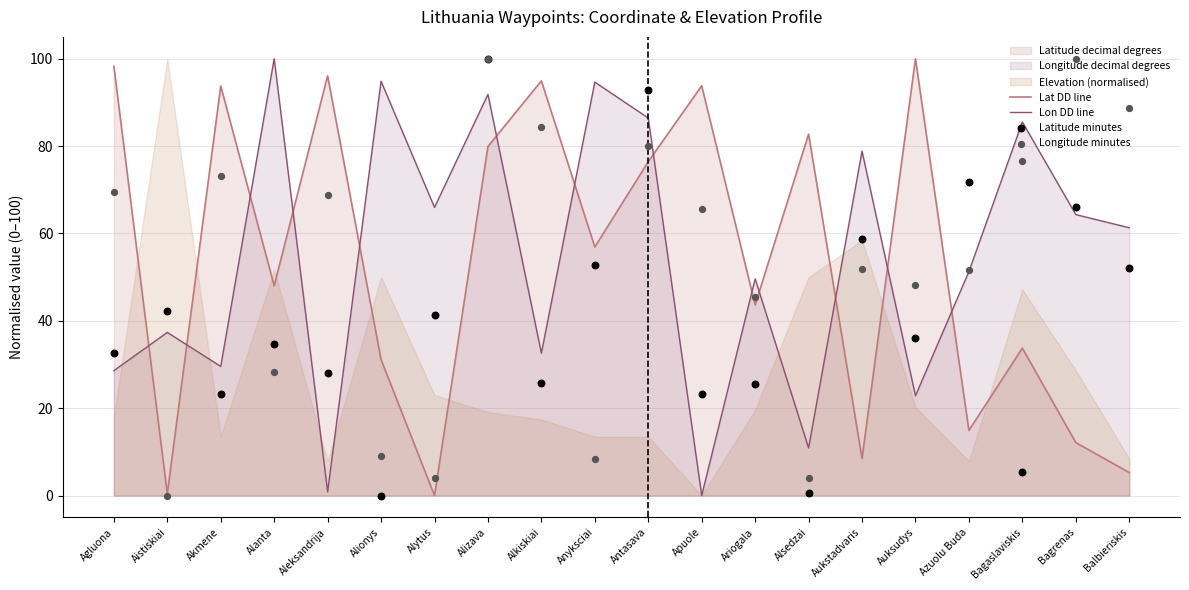

Which series has the largest total across all categories?

Lon DD line